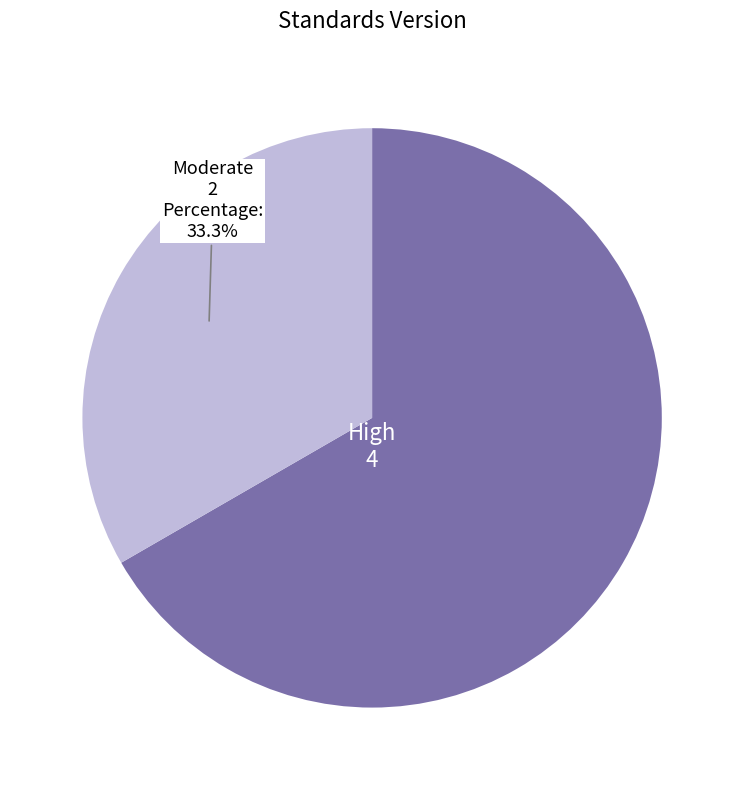

Is there a majority slice in this chart?

Yes